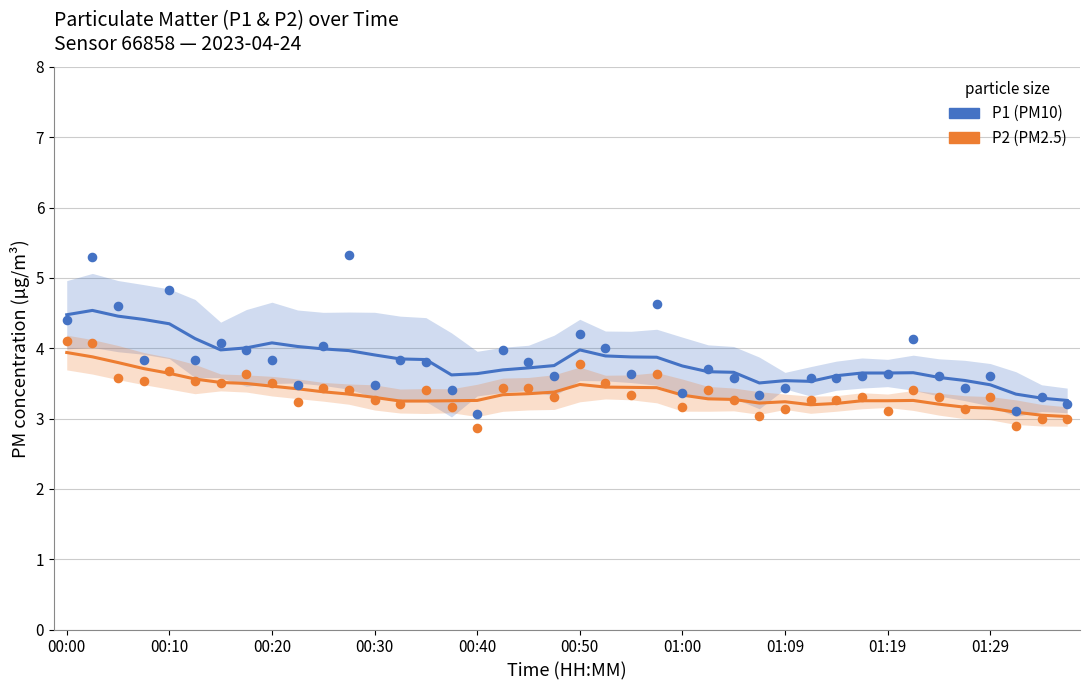

At which category is the sum across all series the highest?

00:00